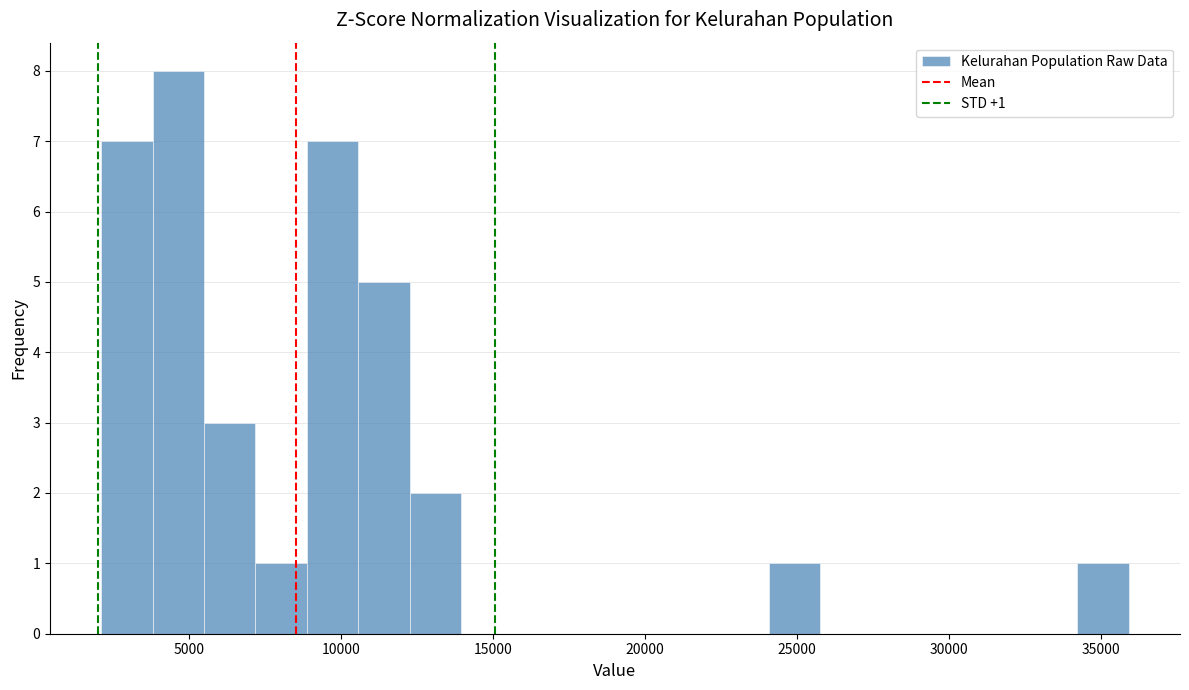

Around what value on the x-axis is the tallest bar? Give the approximate position of its centre, as read against the axis.

4500